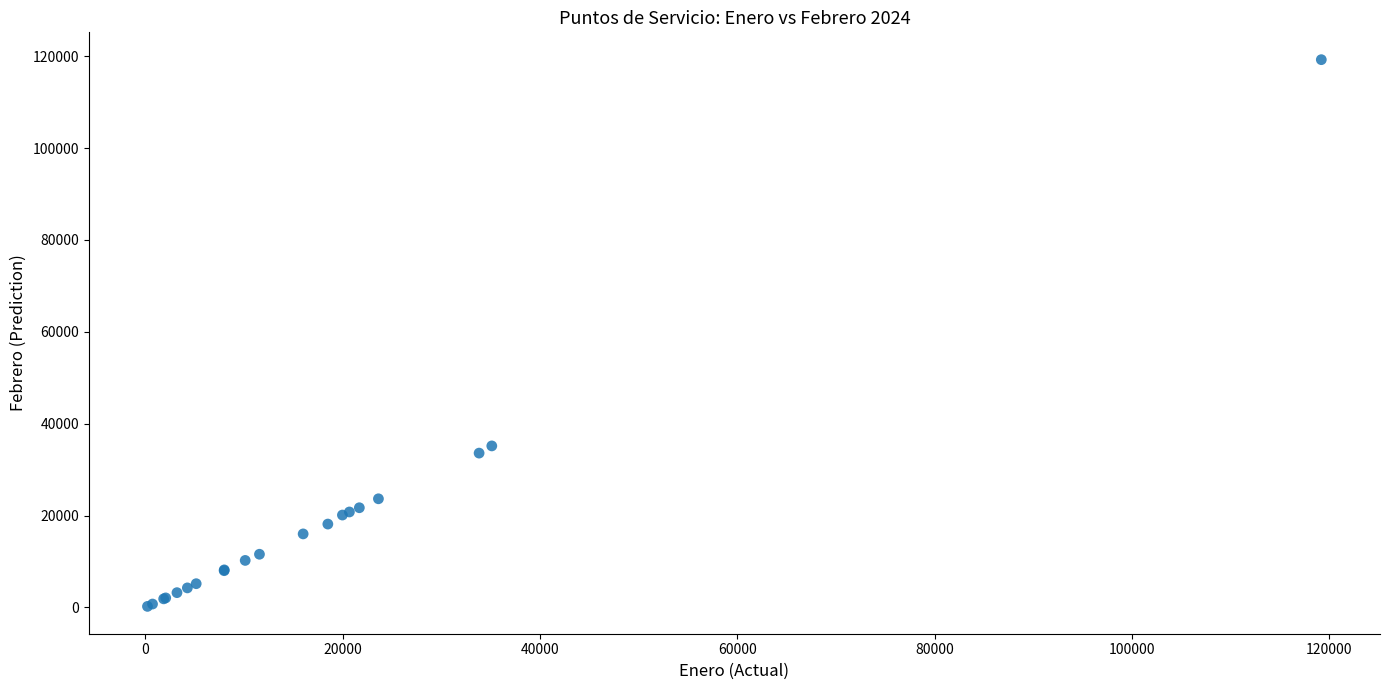

What Y value in the scatter plot is closest to 59739?

35165